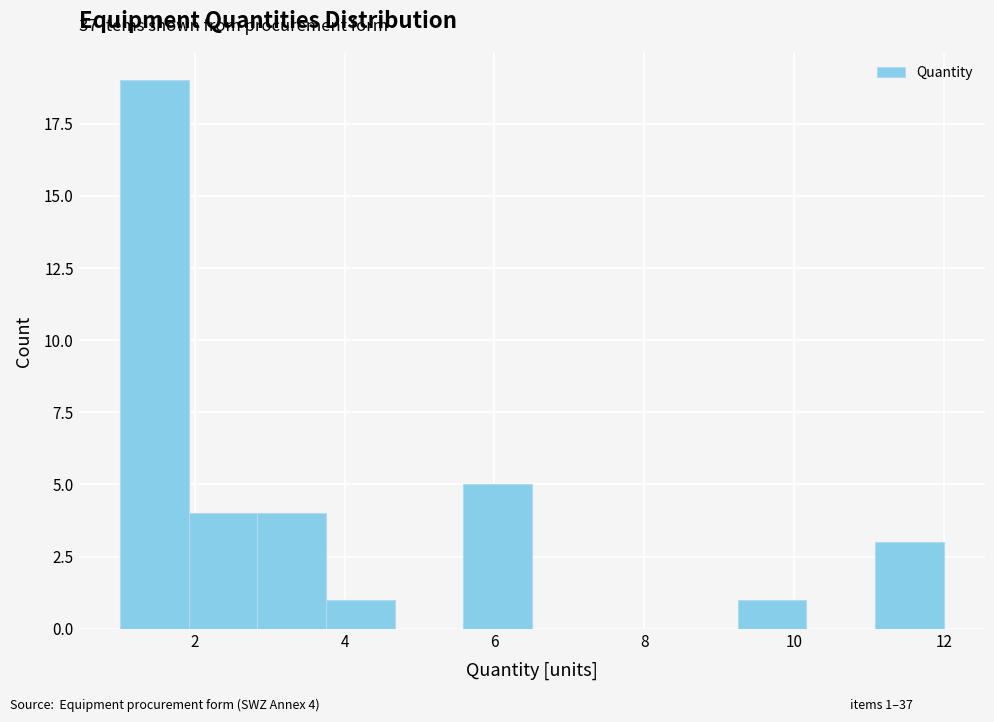

Which range on the x-axis has the tallest bar?

1.0 to 2.0